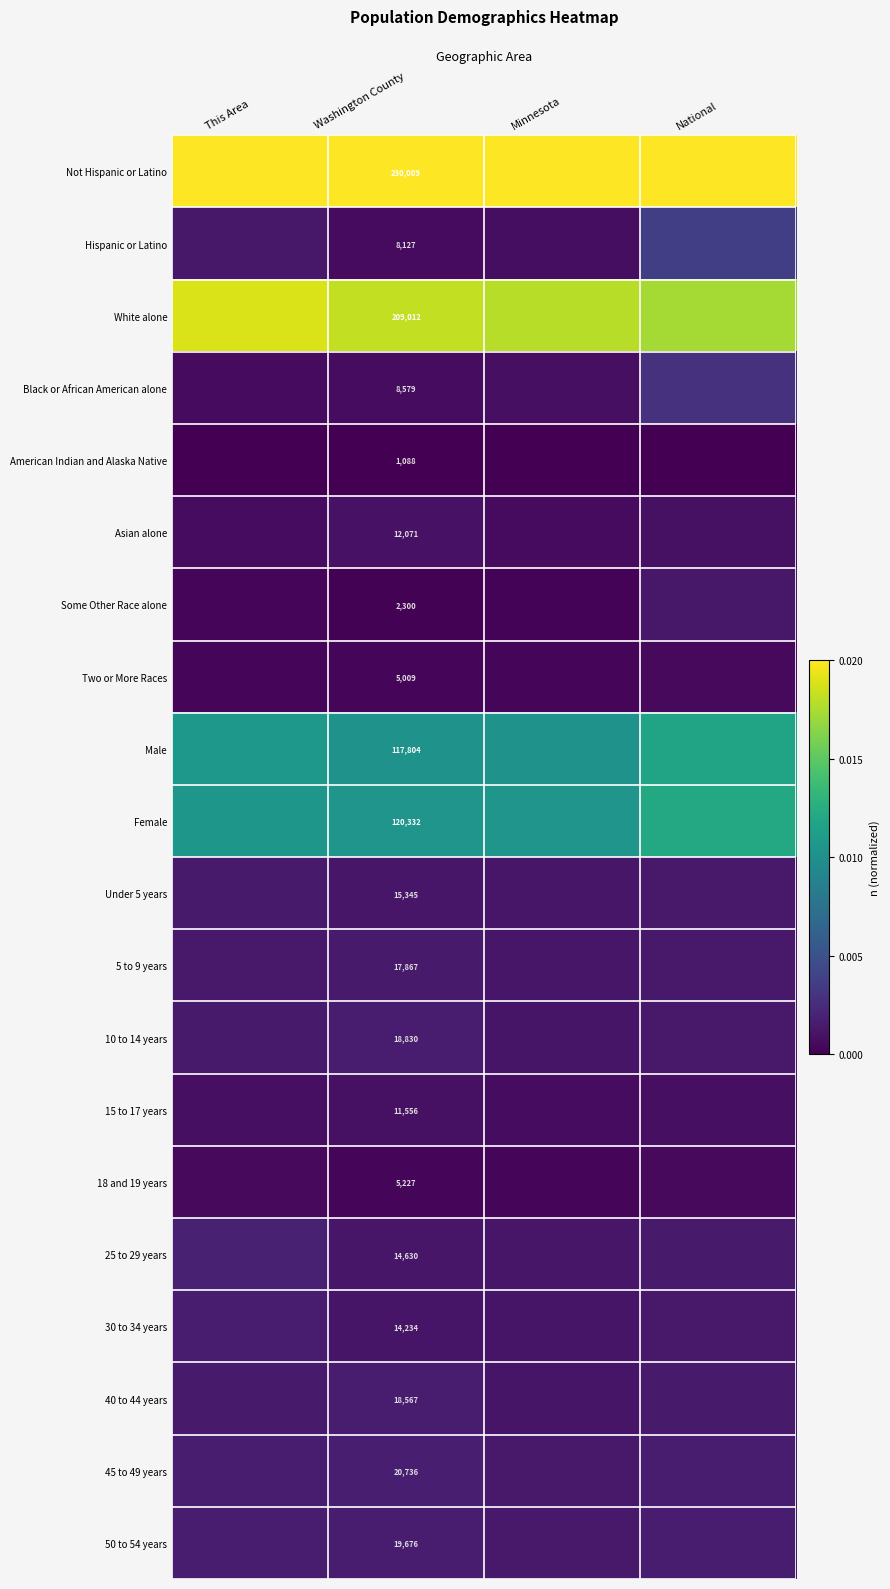

List the series in order of their peak value, lowest first.

American Indian and Alaska Native, Two or More Races, 18 and 19 years, 15 to 17 years, Asian alone, Some Other Race alone, Under 5 years, 5 to 9 years, 40 to 44 years, 10 to 14 years, 30 to 34 years, 50 to 54 years, 45 to 49 years, 25 to 29 years, Black or African American alone, Hispanic or Latino, Male, Female, White alone, Not Hispanic or Latino